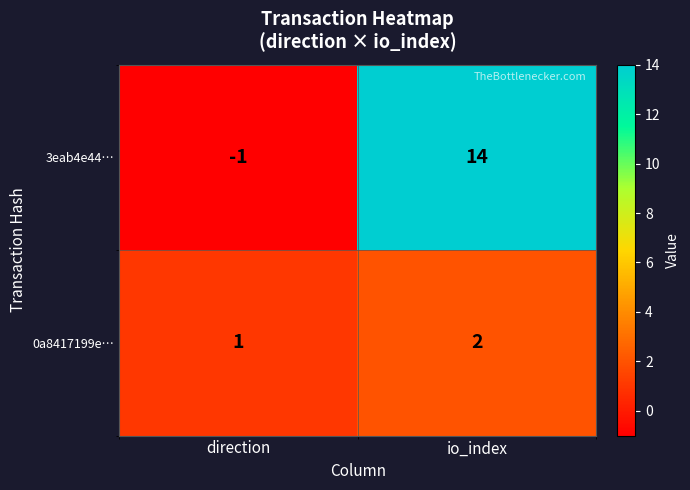

What is the sum of all 3eab4e44… values?

13